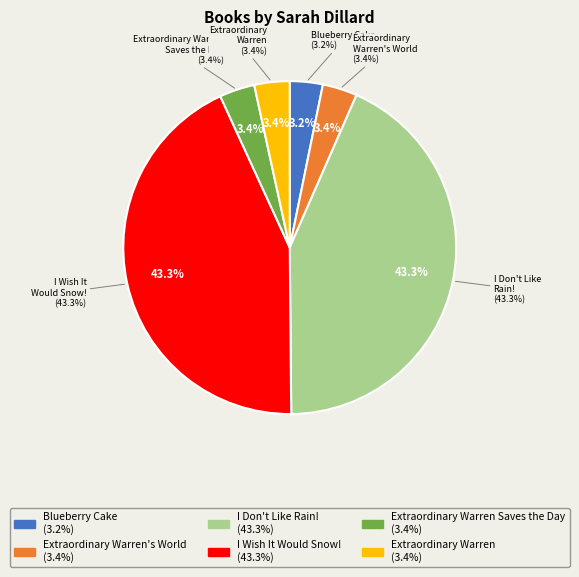

Is it true that Extraordinary Warren's World is 3% of the pie?

True